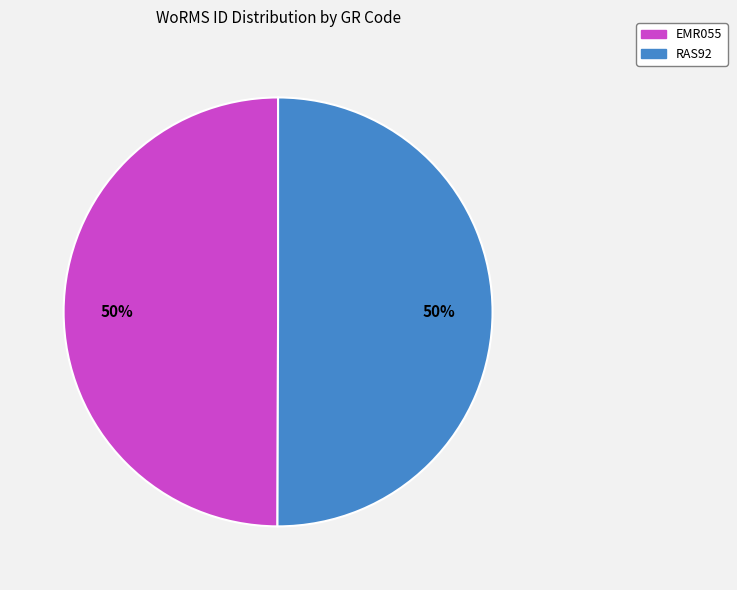

Is the sum of RAS92 and EMR055 greater than half?

Yes